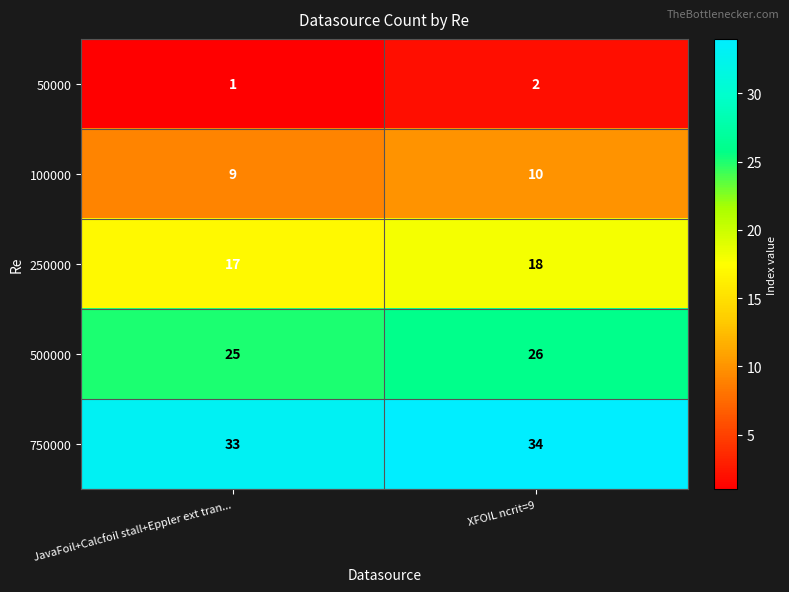

The 50000 series shows 1 at JavaFoil+Calcfoil stall+Eppler ext tran.... True or false?

True